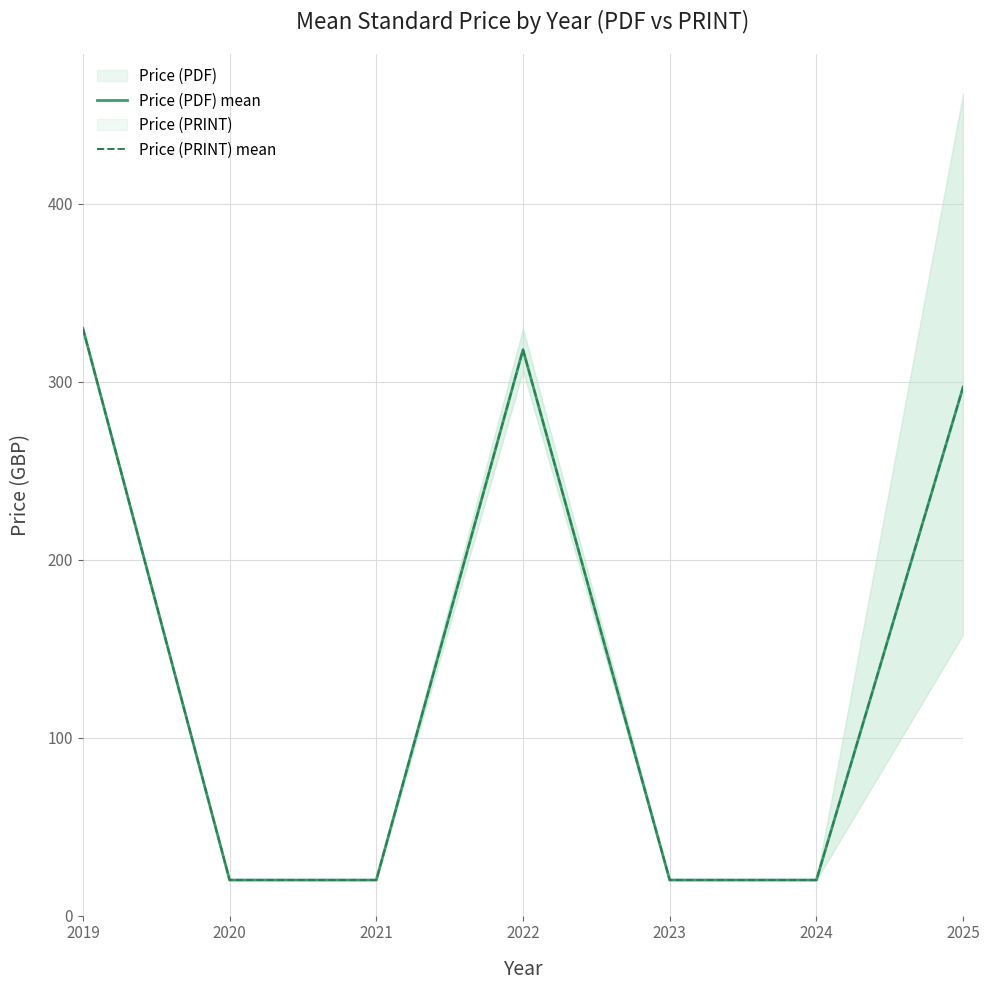

At which category does Price (PDF) mean reach its first local peak?

2022